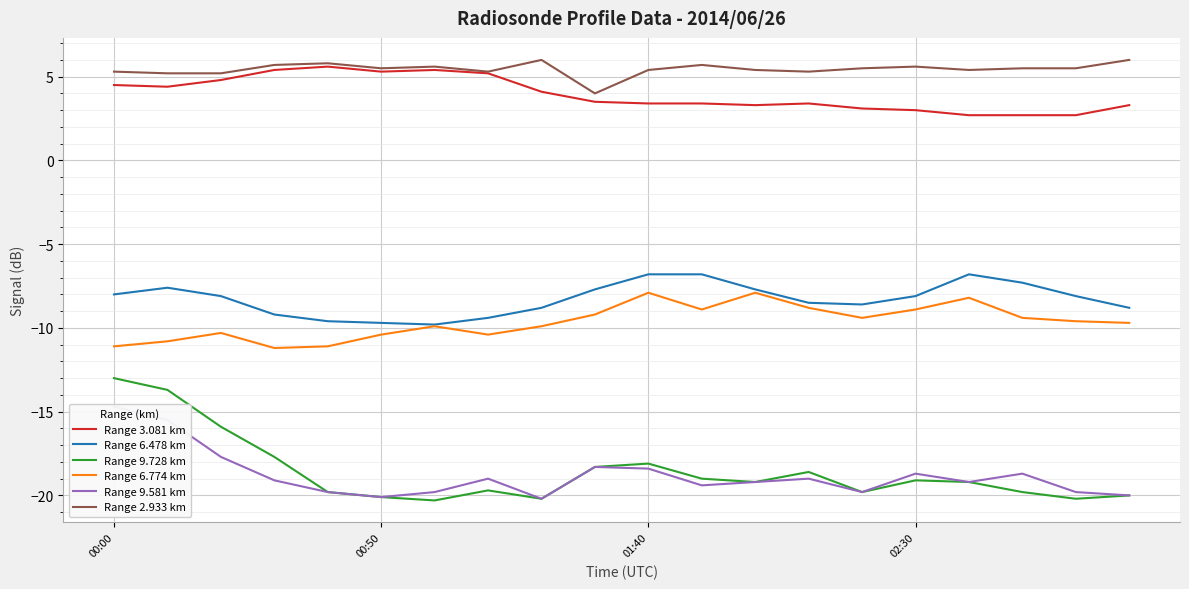

What is the difference between the Range 6.774 km values at 18 and 9?

0.4